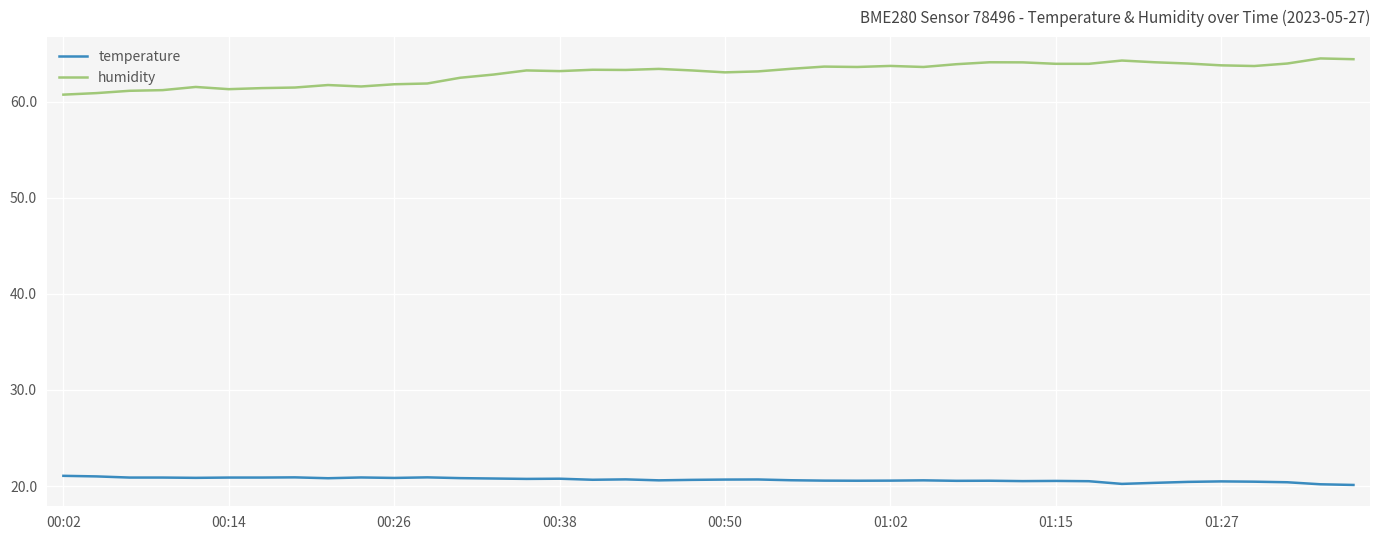

What is the difference between the maximum and second lowest values in the temperature series?

0.9